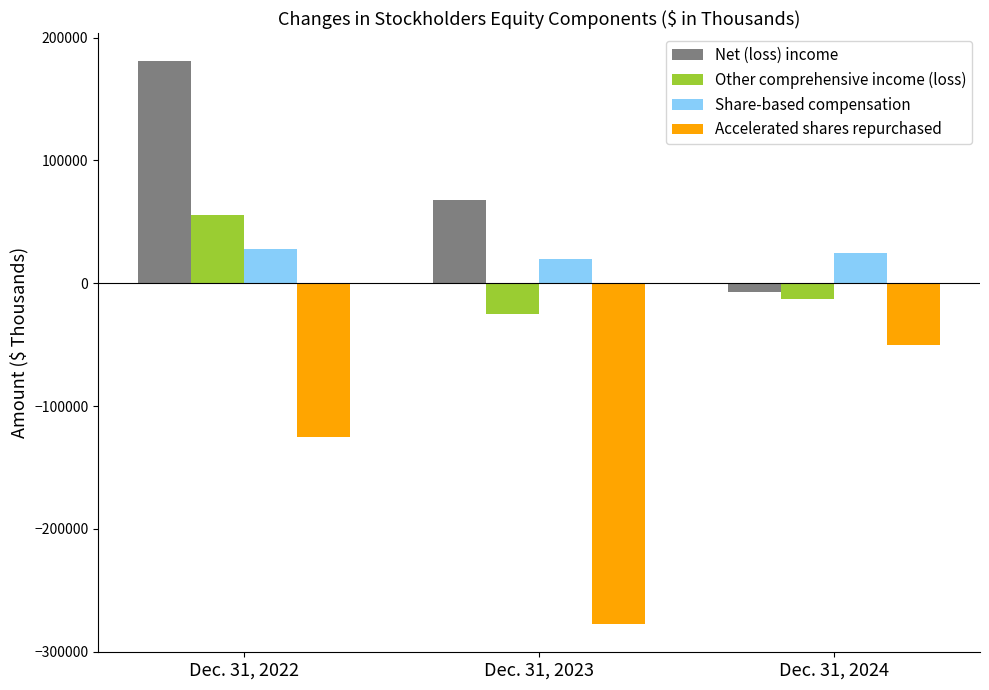

What are all the series names shown in the legend?

Net (loss) income, Other comprehensive income (loss), Share-based compensation, Accelerated shares repurchased